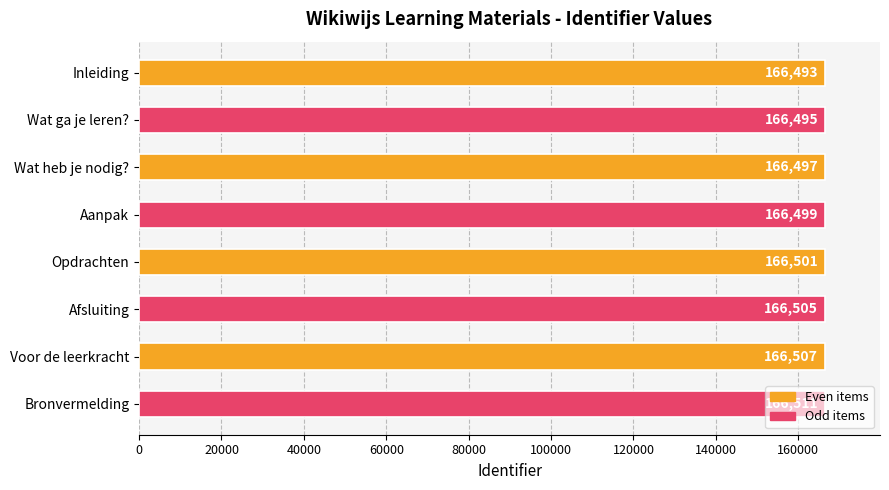

What is the ratio of the value at Wat heb je nodig? to the value at Inleiding?

1.0